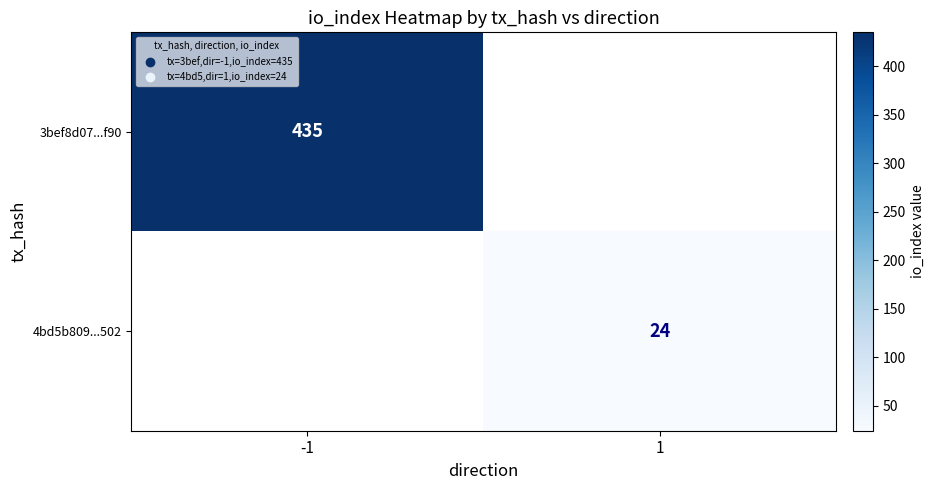

Is it true that 3bef8d07...f90 equals 435 at -1?

True